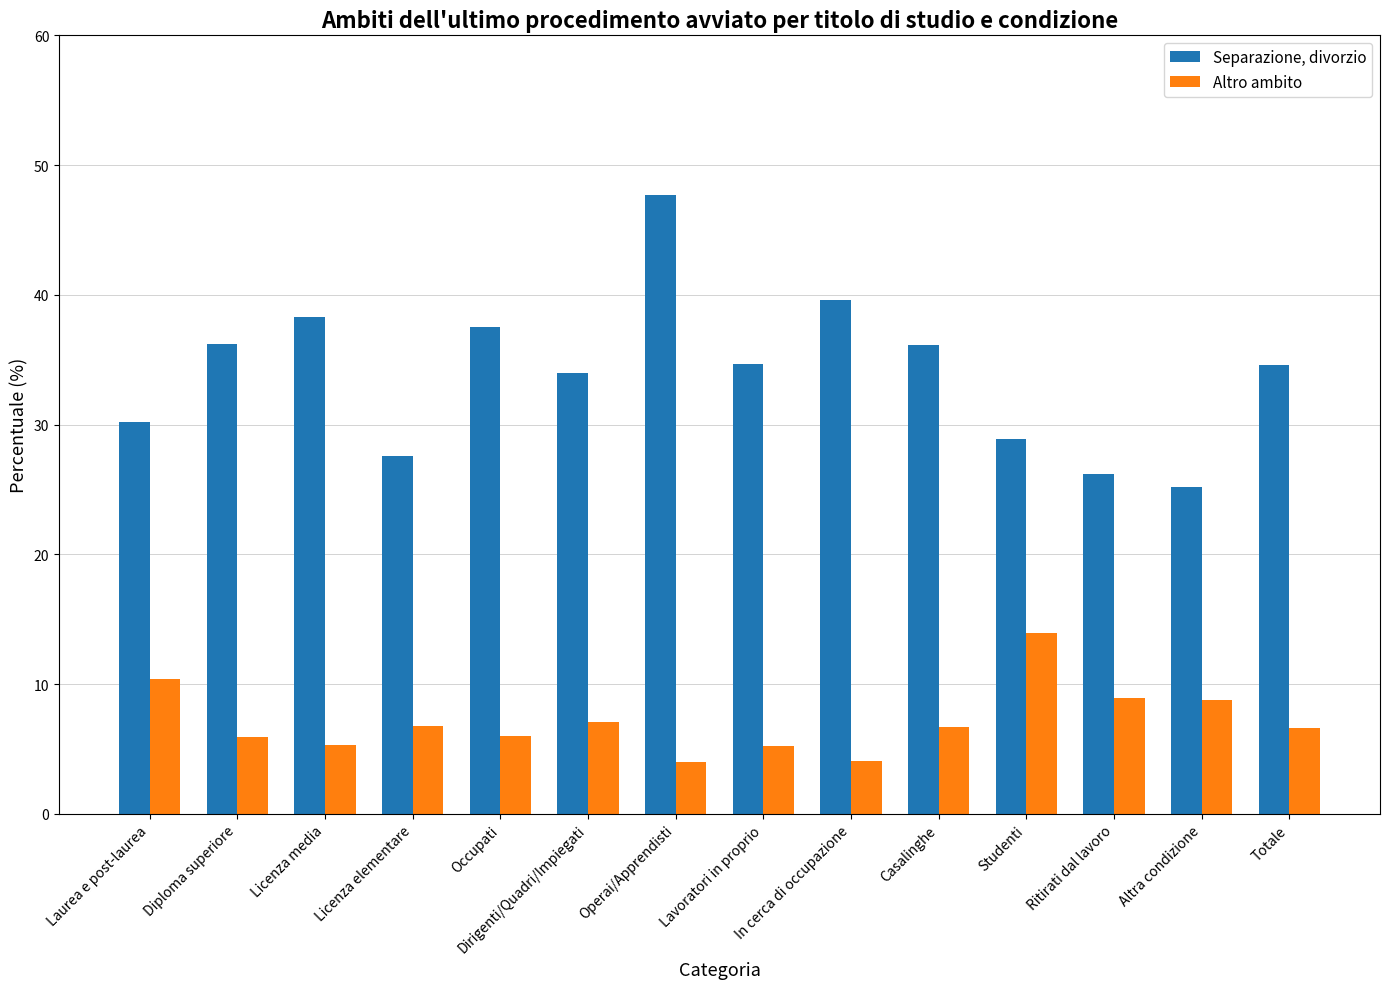

Which series changed the most between Lavoratori in proprio and In cerca di occupazione?

Separazione, divorzio